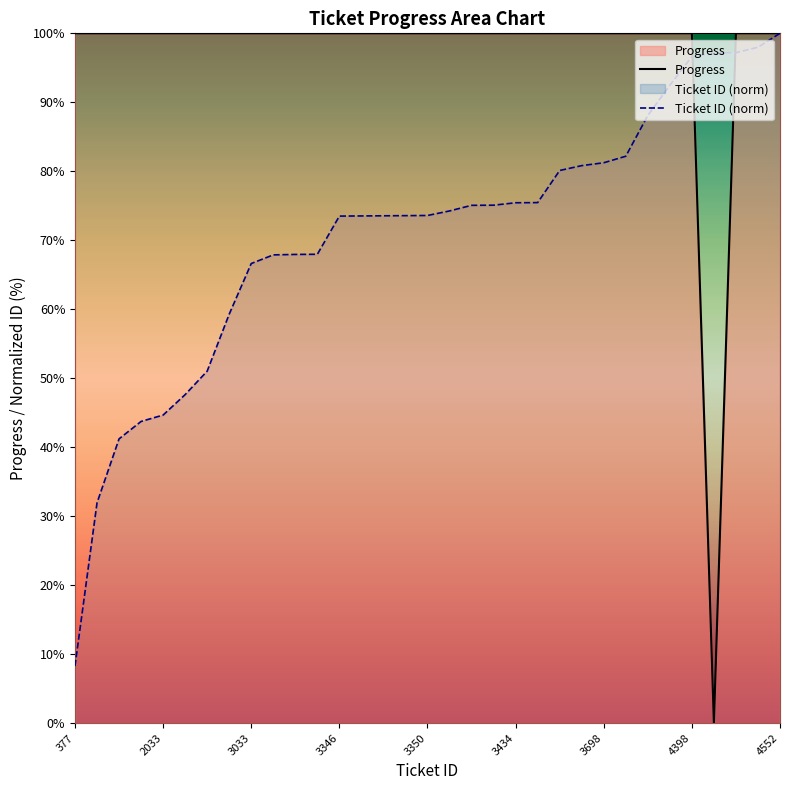

Which series has the largest range (max minus min)?

Progress